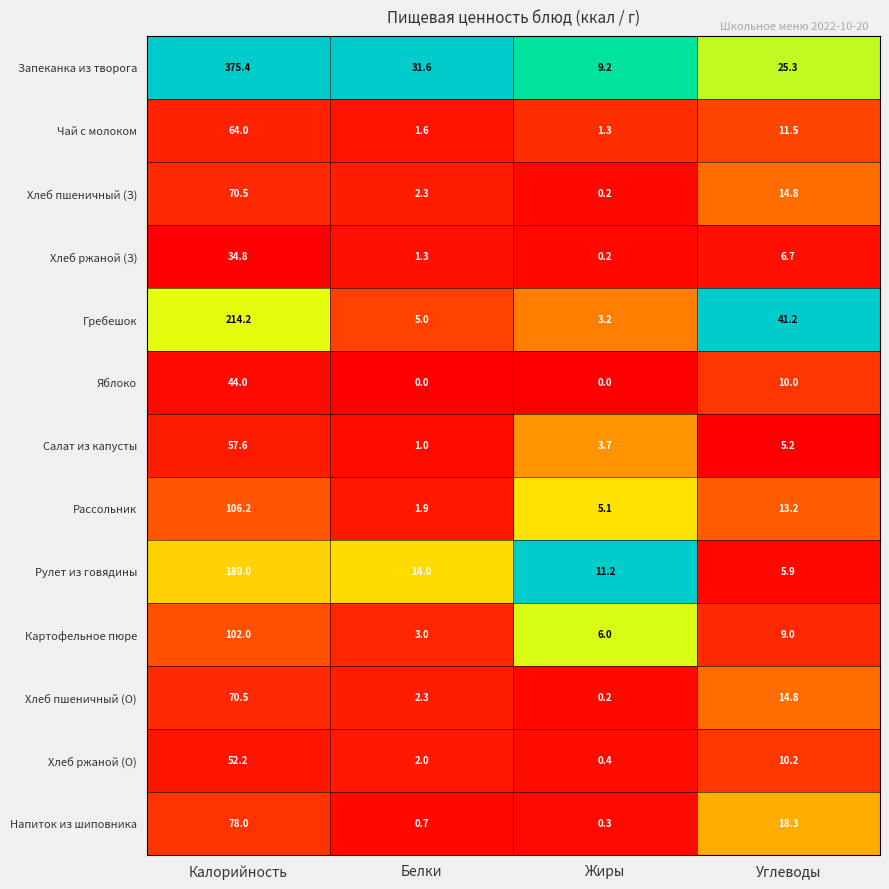

True or false: Чай с молоком has a value of 0.8 at Жиры.

False